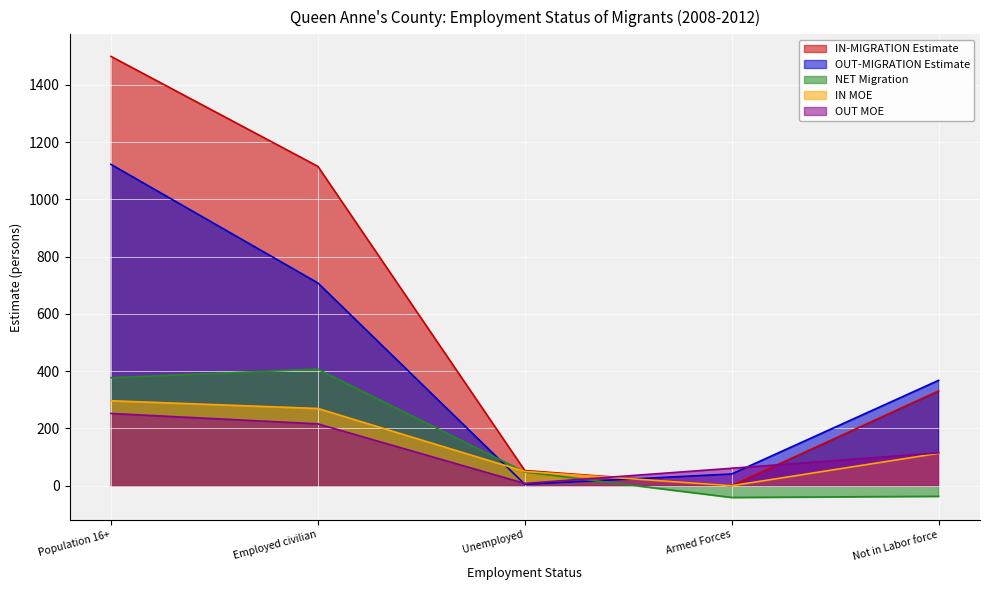

What are all the series names shown in the legend?

IN-MIGRATION Estimate, OUT-MIGRATION Estimate, NET Migration, IN MOE, OUT MOE